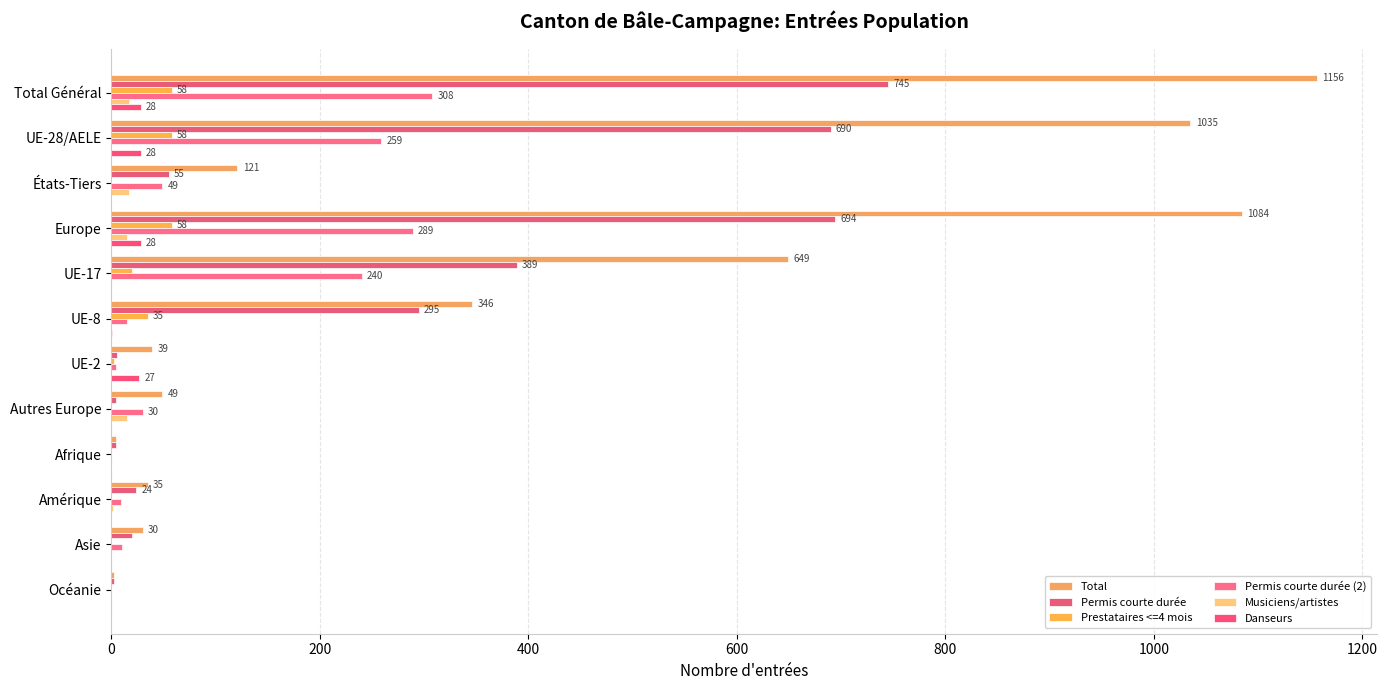

Count the number of data series in this chart.

6